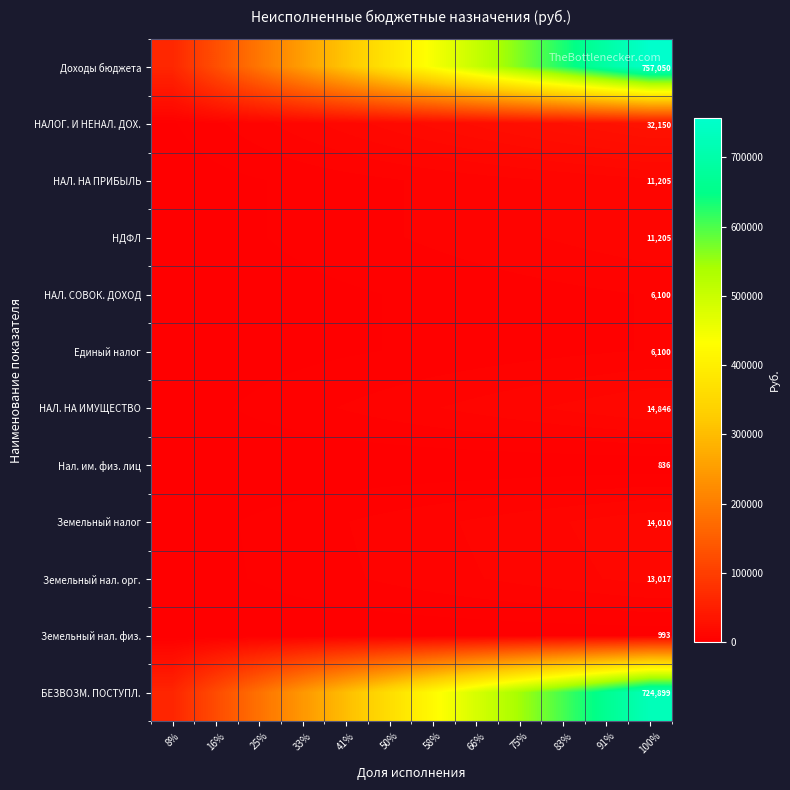

Which series has the largest range (max minus min)?

Доходы бюджета